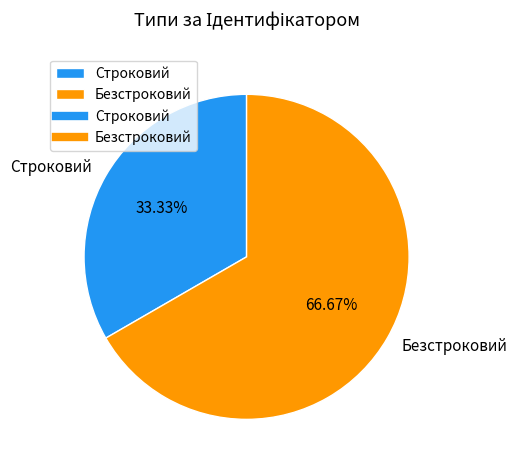

Is Строковий the majority of the pie?

No